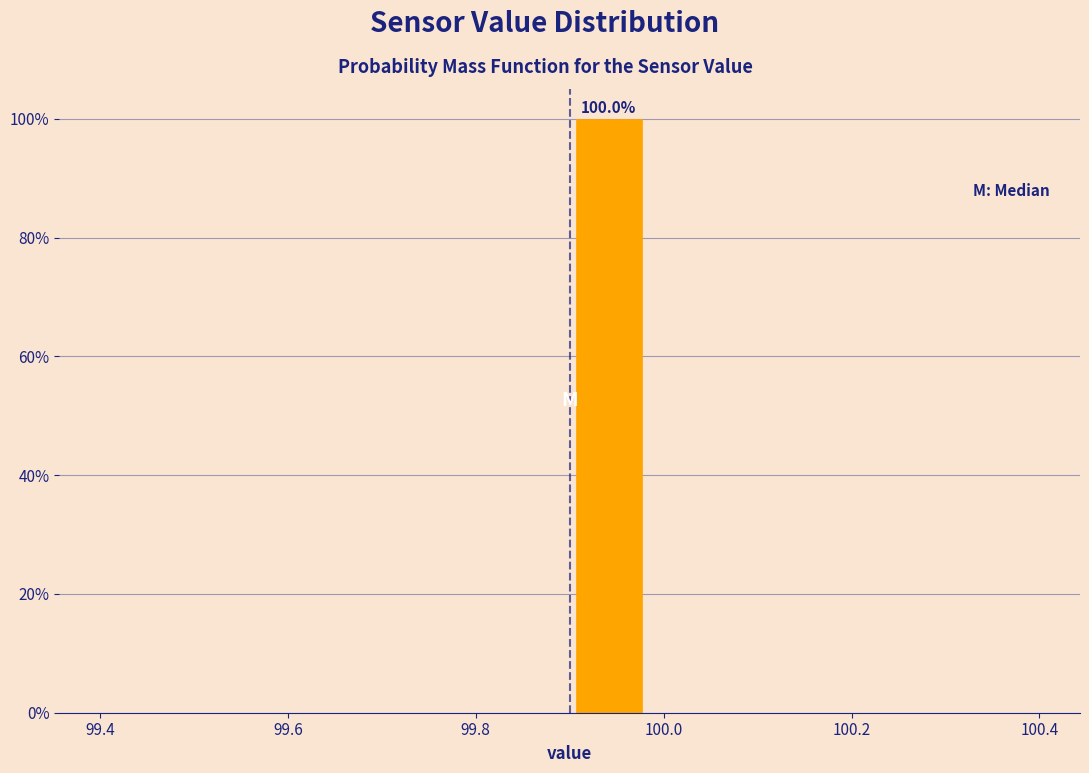

Which range on the x-axis has the tallest bar?

99.90 to 99.98